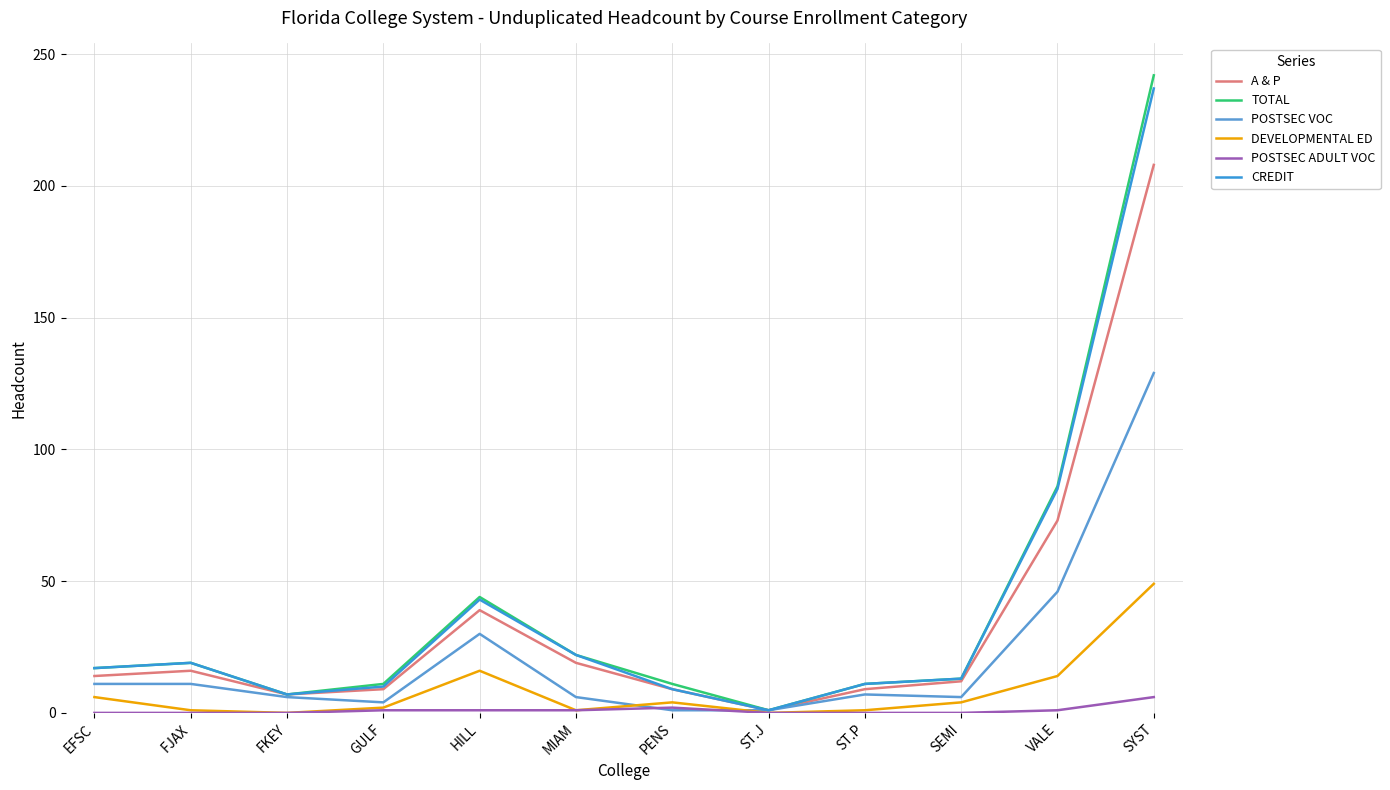

What is the sum of the POSTSEC VOC values at GULF and SYST?

133